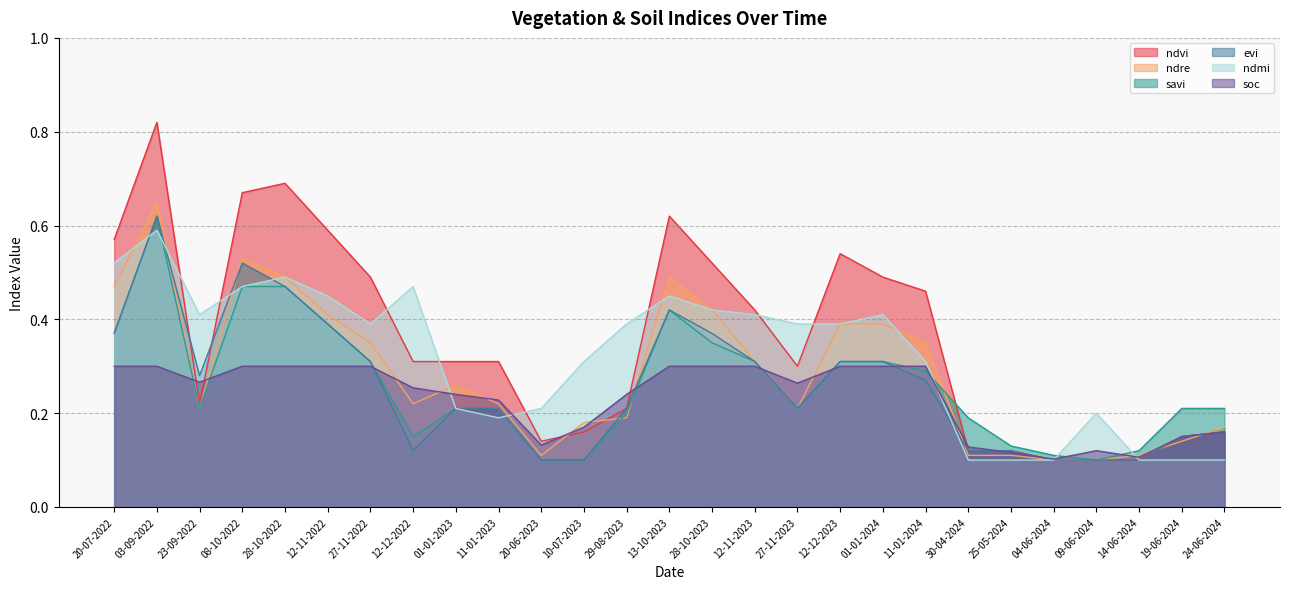

At which category is the sum across all series the highest?

03-09-2022